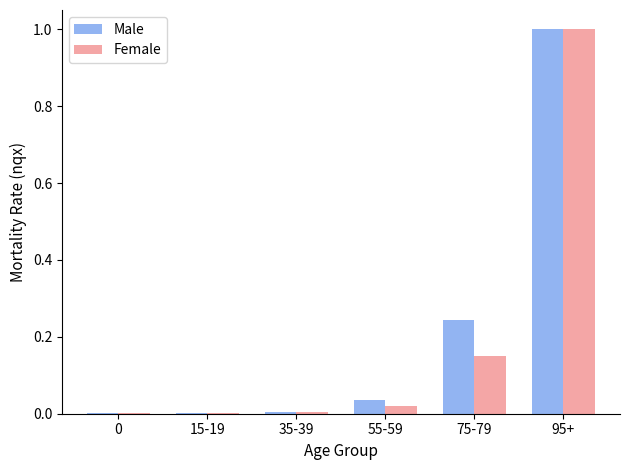

What is the sum of all Male values?

1.3